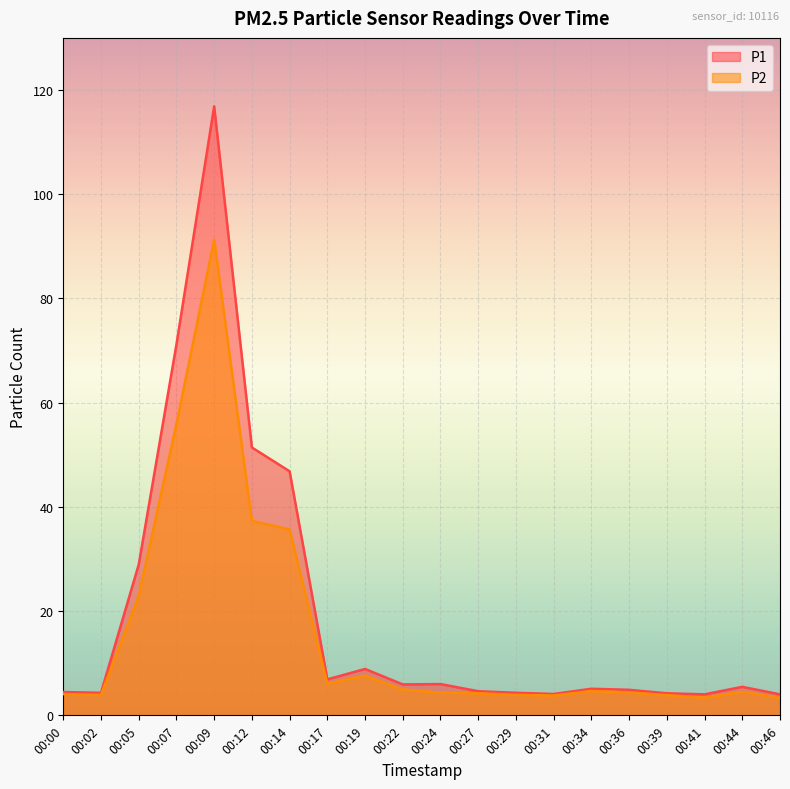

True or false: P1 has more than 2 points higher than both neighbors.

True